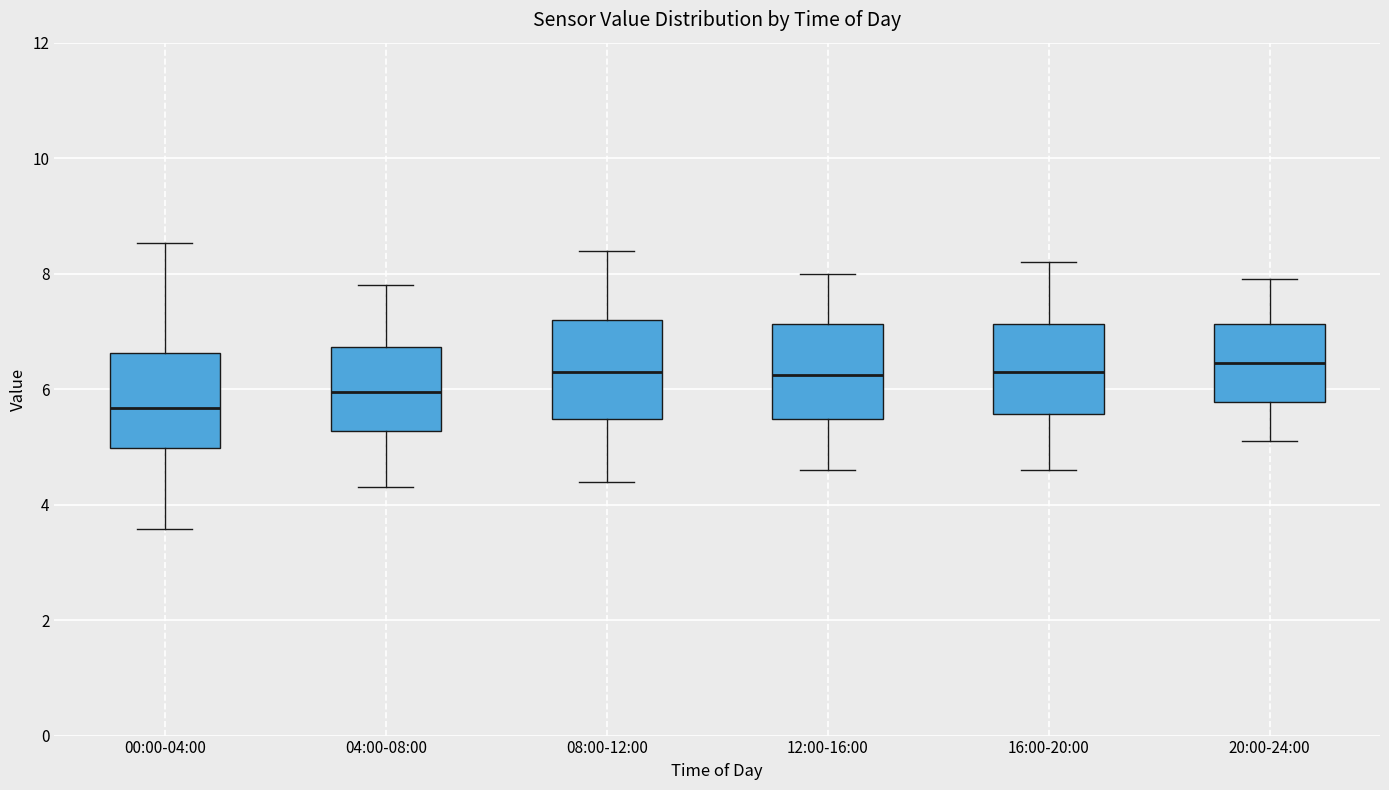

Reading left to right, read every box against the y-axis: the position of its median line, the range the box covers, and the ends of its whiskers. The values are not printed on the chart, so give them approximately, as read against the axis.

00:00-04:00: median 5.6, box 5.0 to 6.6, whiskers 3.6 to 8.6
04:00-08:00: median 6.0, box 5.2 to 6.8, whiskers 4.4 to 7.8
08:00-12:00: median 6.4, box 5.4 to 7.2, whiskers 4.4 to 8.4
12:00-16:00: median 6.2, box 5.4 to 7.2, whiskers 4.6 to 8.0
16:00-20:00: median 6.4, box 5.6 to 7.2, whiskers 4.6 to 8.2
20:00-24:00: median 6.4, box 5.8 to 7.2, whiskers 5.2 to 8.0